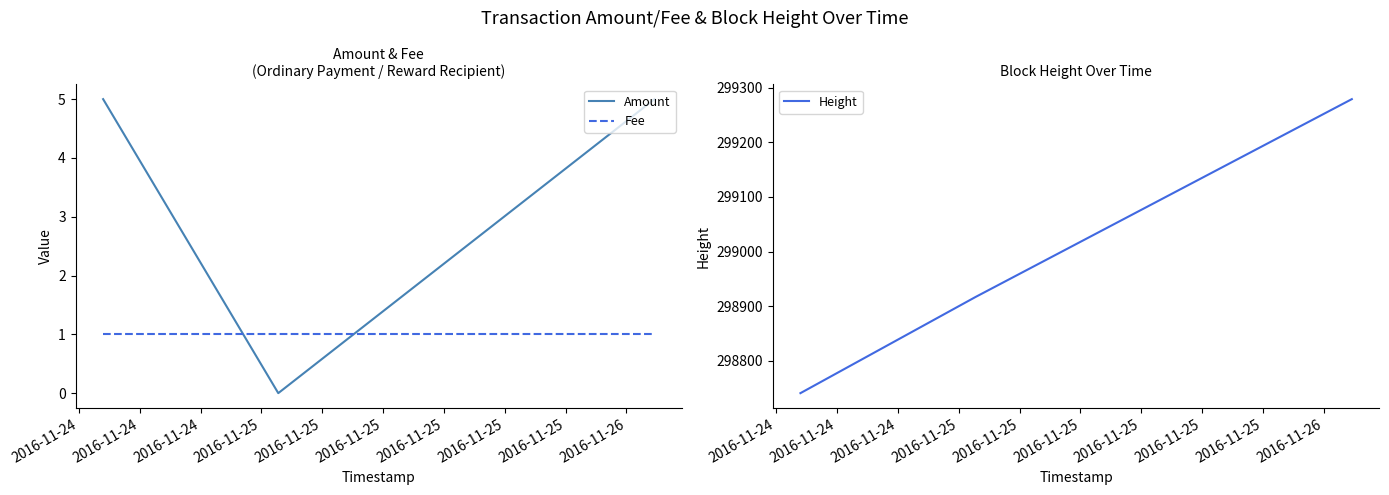

What is the maximum value for Amount?

5